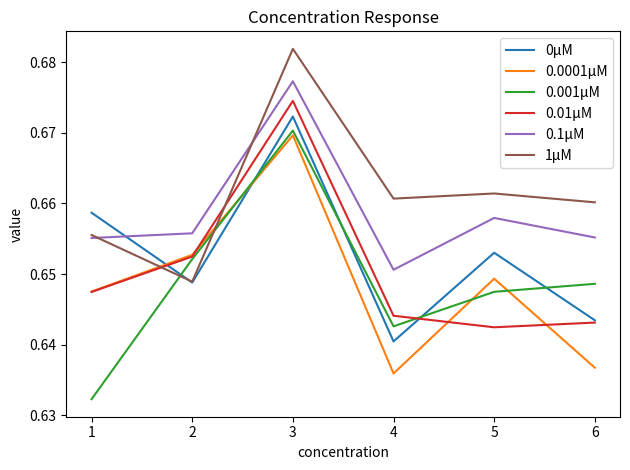

At which category does 1μM reach its first local peak?

3